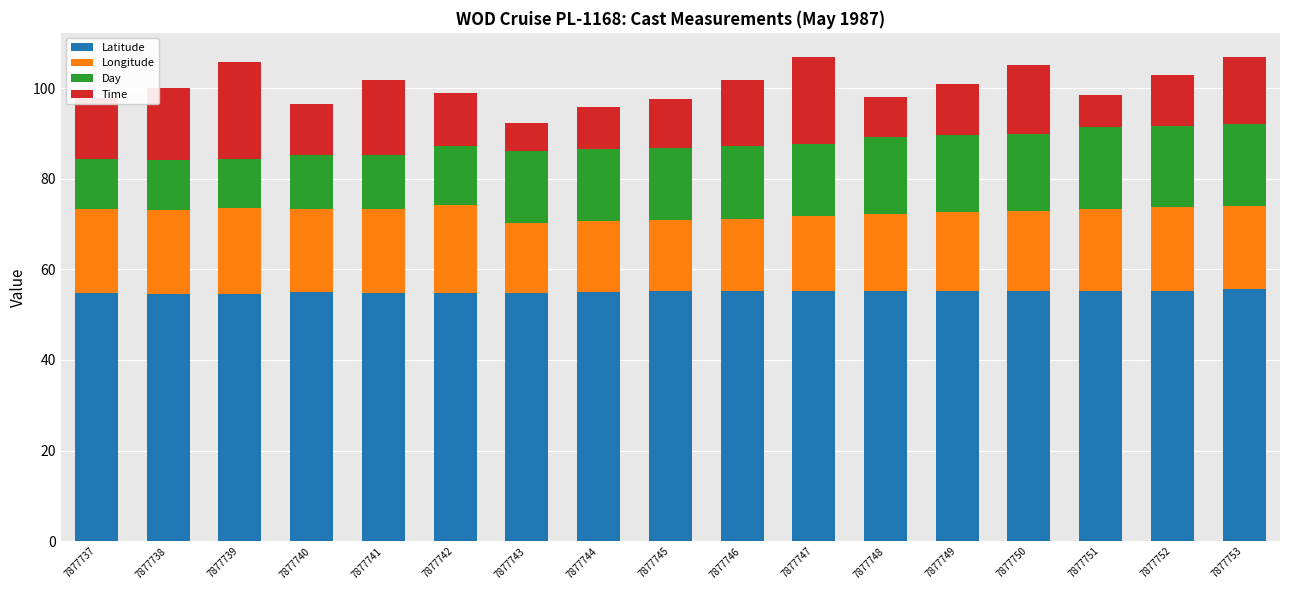

What is the highest value of the Latitude series?

55.6